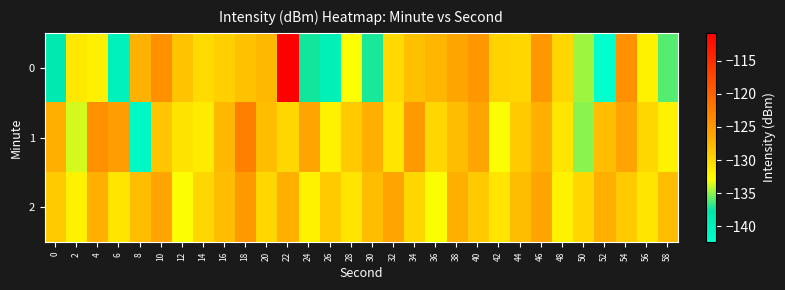

Count the number of categories in the chart.

30